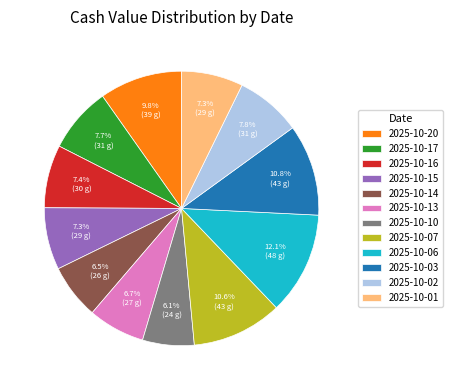

Between 2025-10-06 and 2025-10-10, which is larger?

2025-10-06